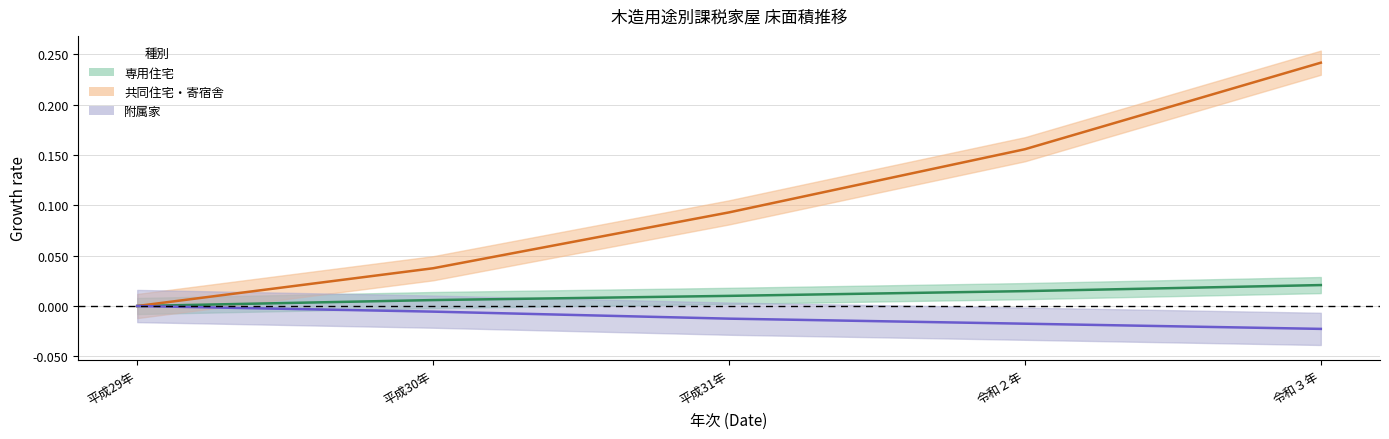

Is it true that 専用住宅 equals 0.0 at 令和２年?

False